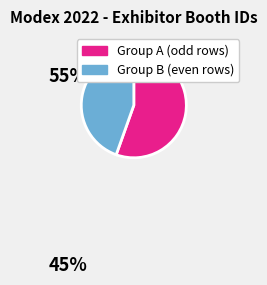

Is there a majority slice in this chart?

Yes